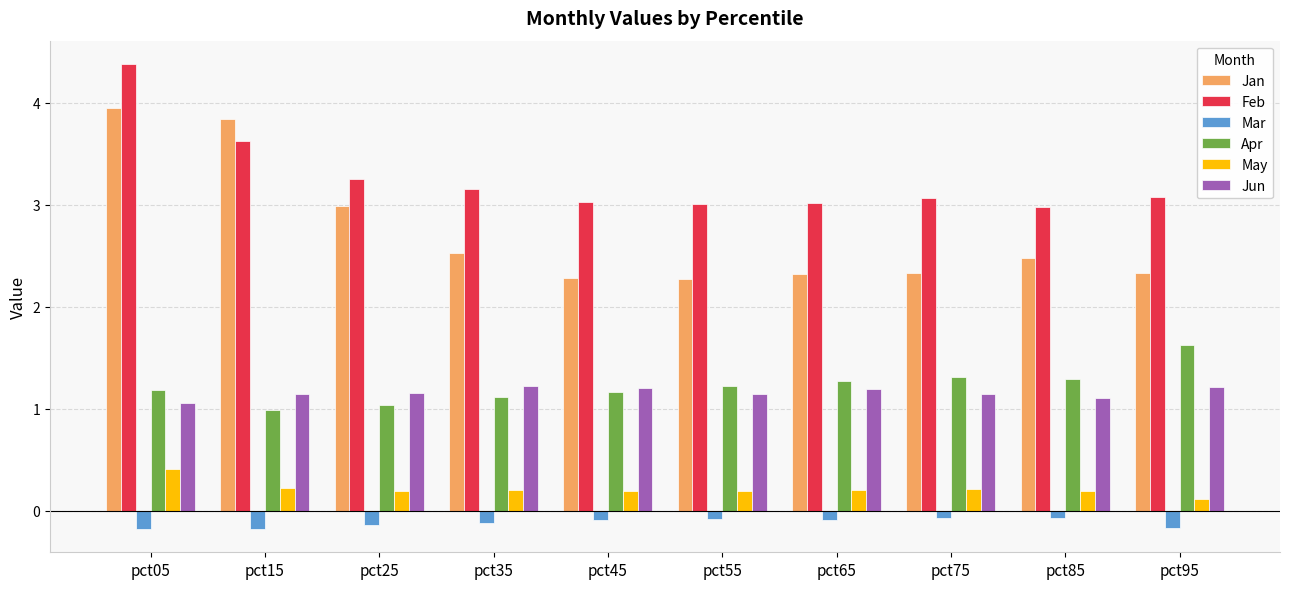

Does the chart contain stacked bars?

No